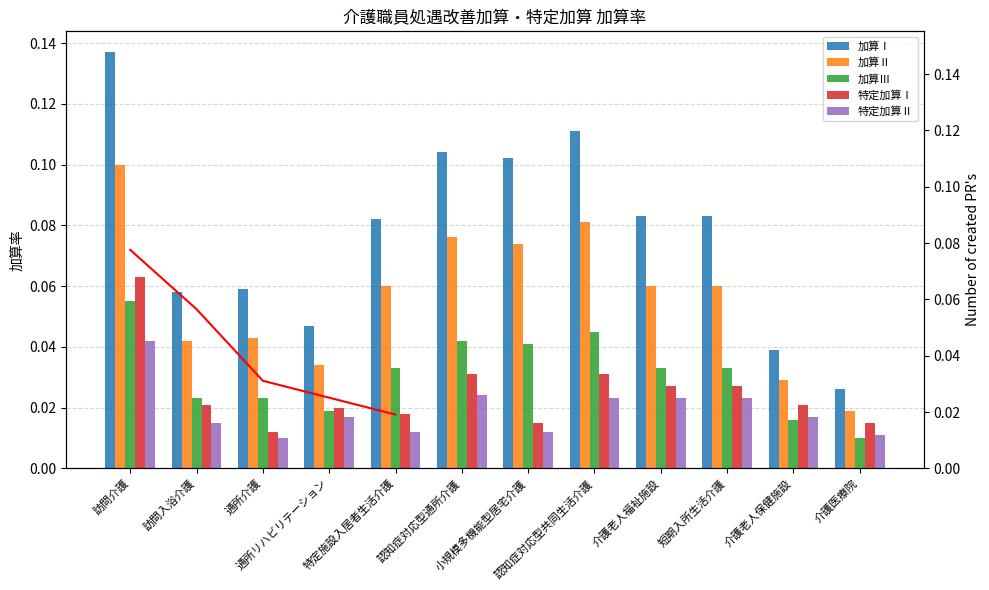

Where is 特定加算Ⅱ nearest to the value 0?

通所介護